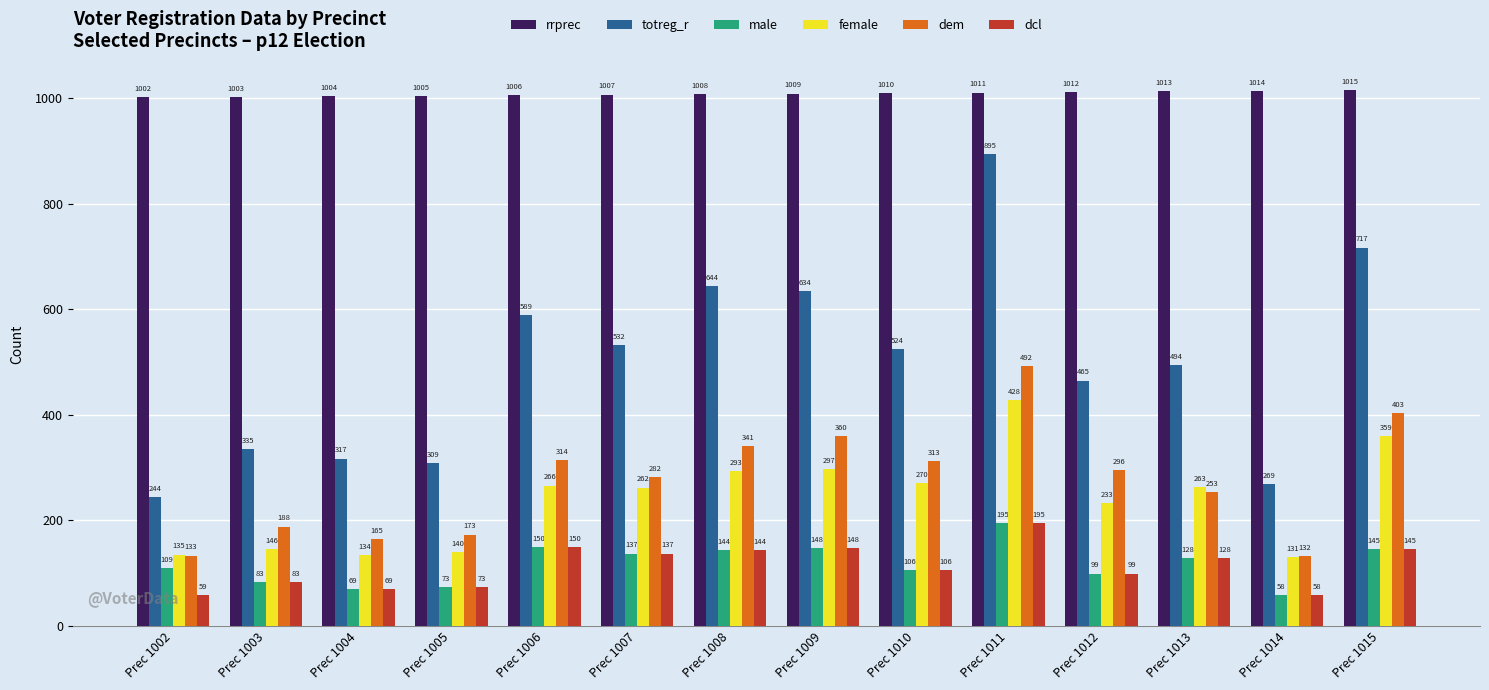

At which label does male first exceed 128?

Prec 1006